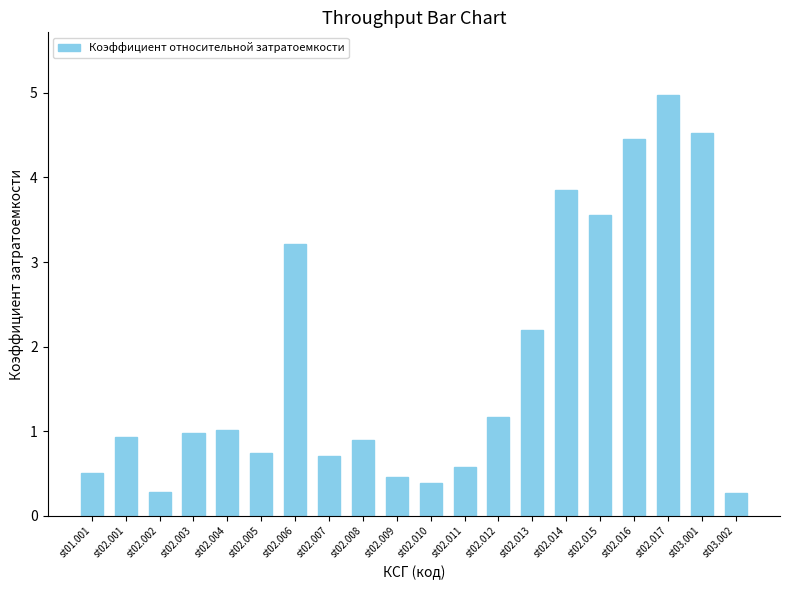

Between st02.010 and st02.016, which is larger?

st02.016